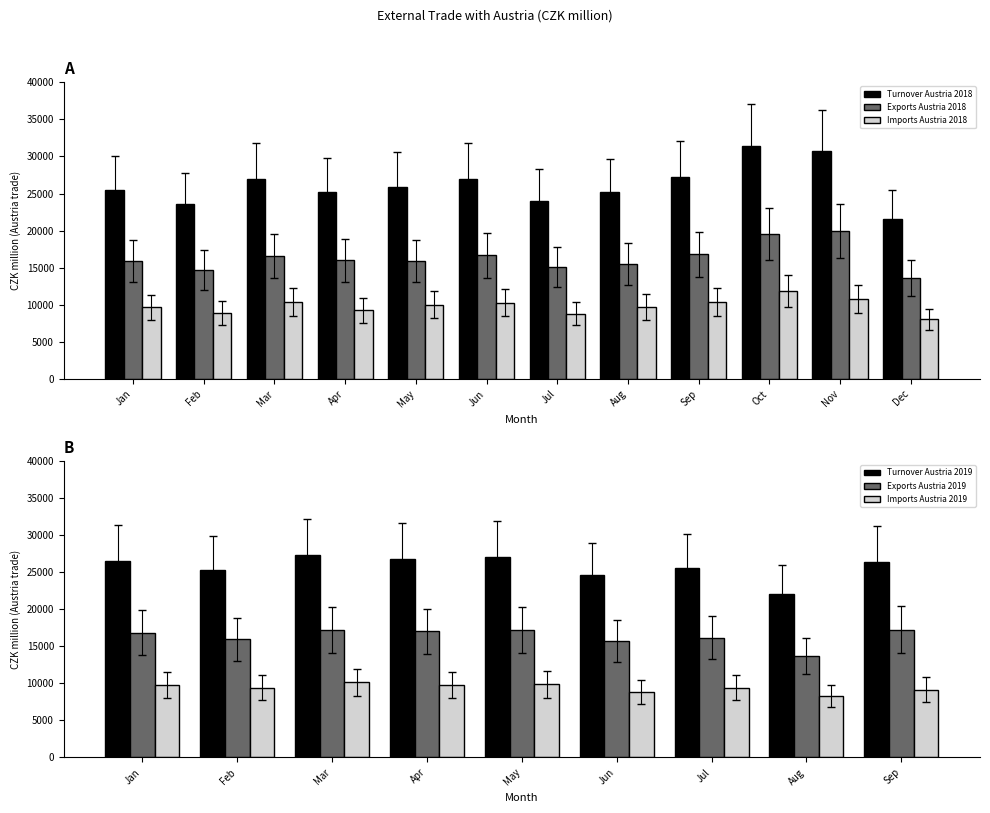

Are the bars grouped side by side (vs. stacked)?

Yes